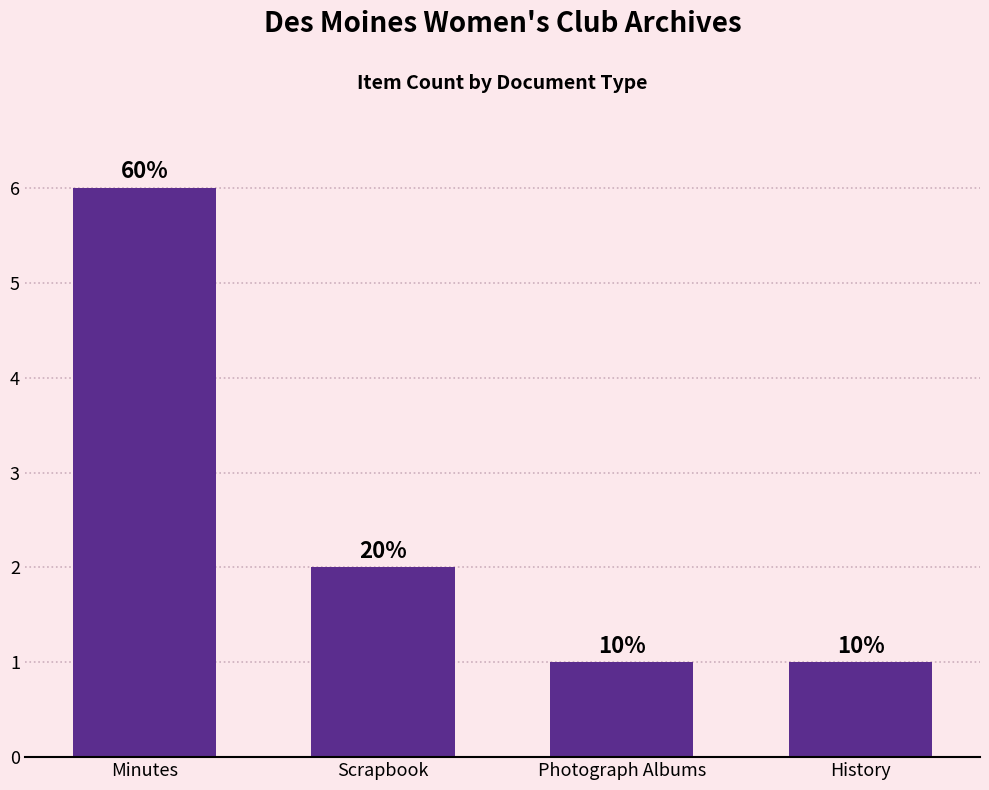

Where is the data nearest to the value 3?

Scrapbook